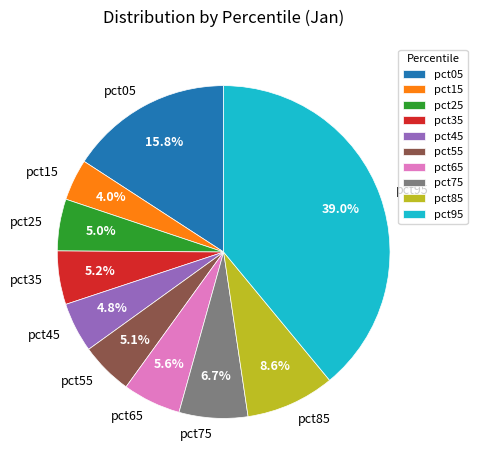

Which category has the biggest portion of the pie?

pct95